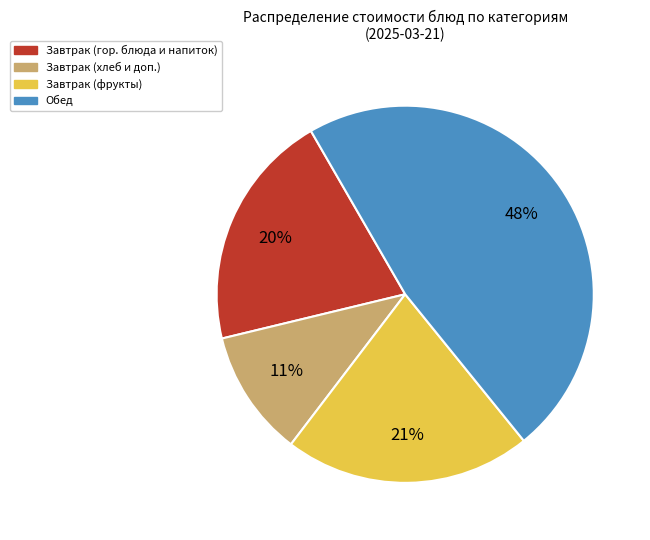

Do Обед and Завтрак (гор. блюда и напиток) together represent more than half of the pie?

Yes